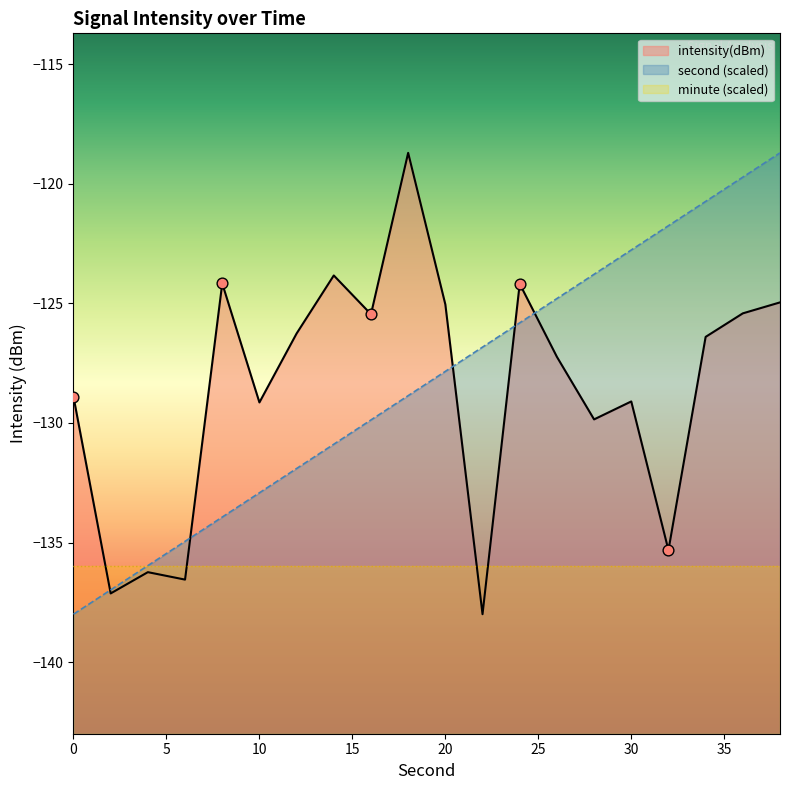

Which series reaches the maximum Y coordinate?

intensity(dBm)